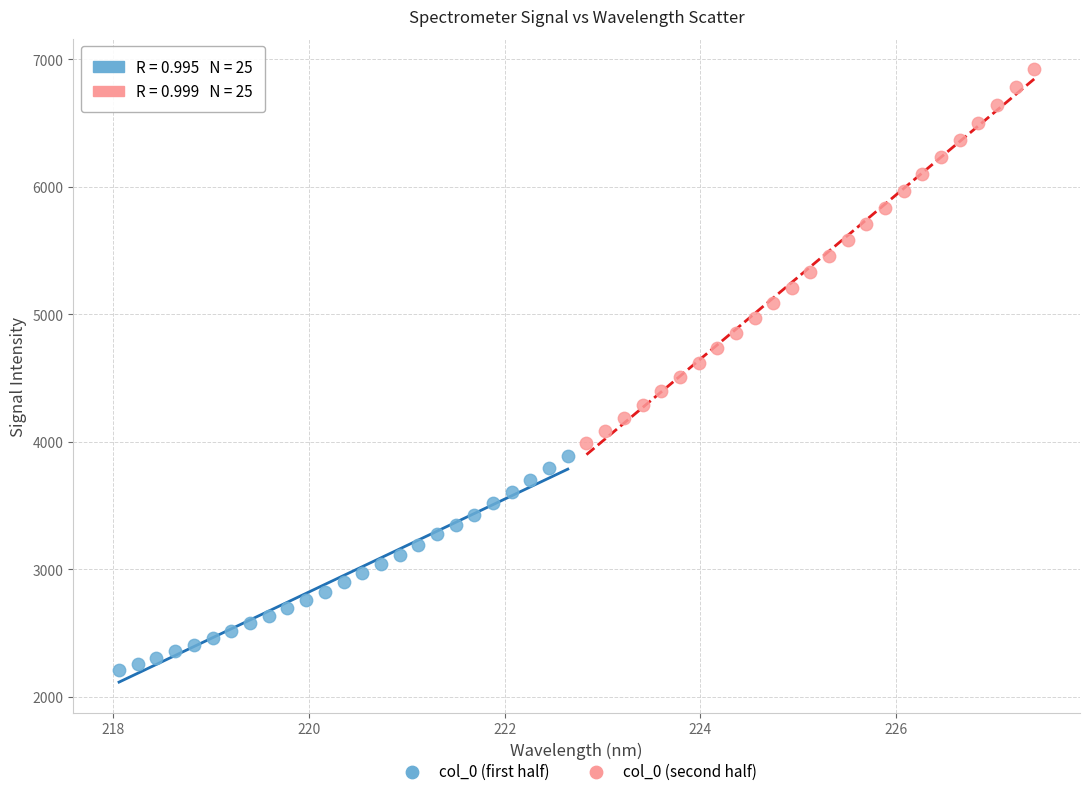

Which series contains the lowest Y value?

col_0 (first half)